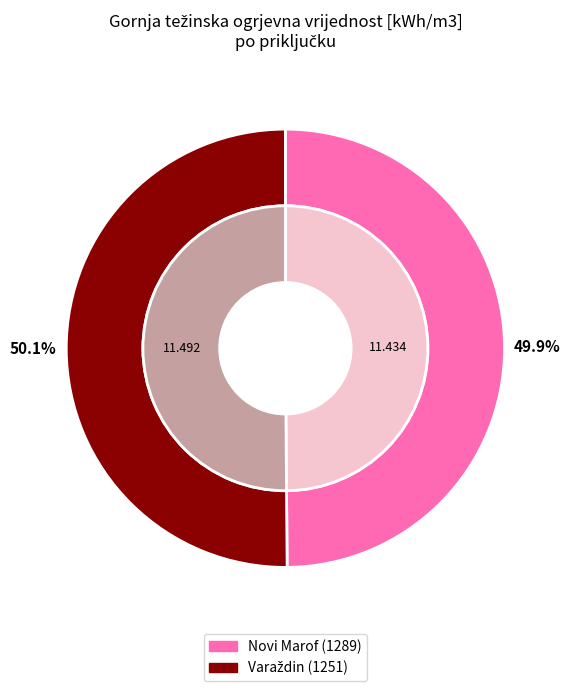

To the nearest percent, what is the average slice percentage?

50%